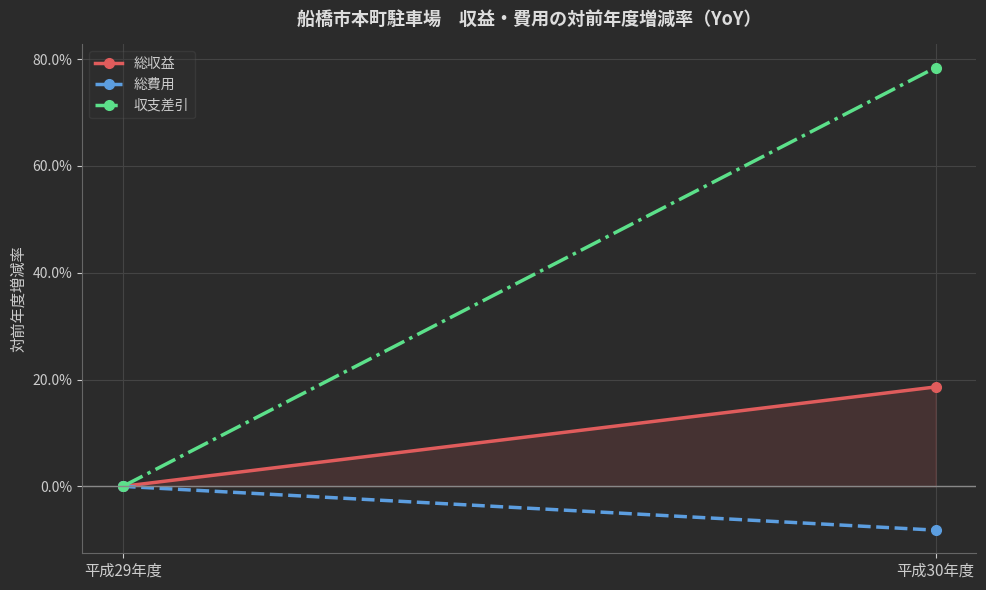

Is it true that 総費用 equals -8.2 at 平成30年度?

True